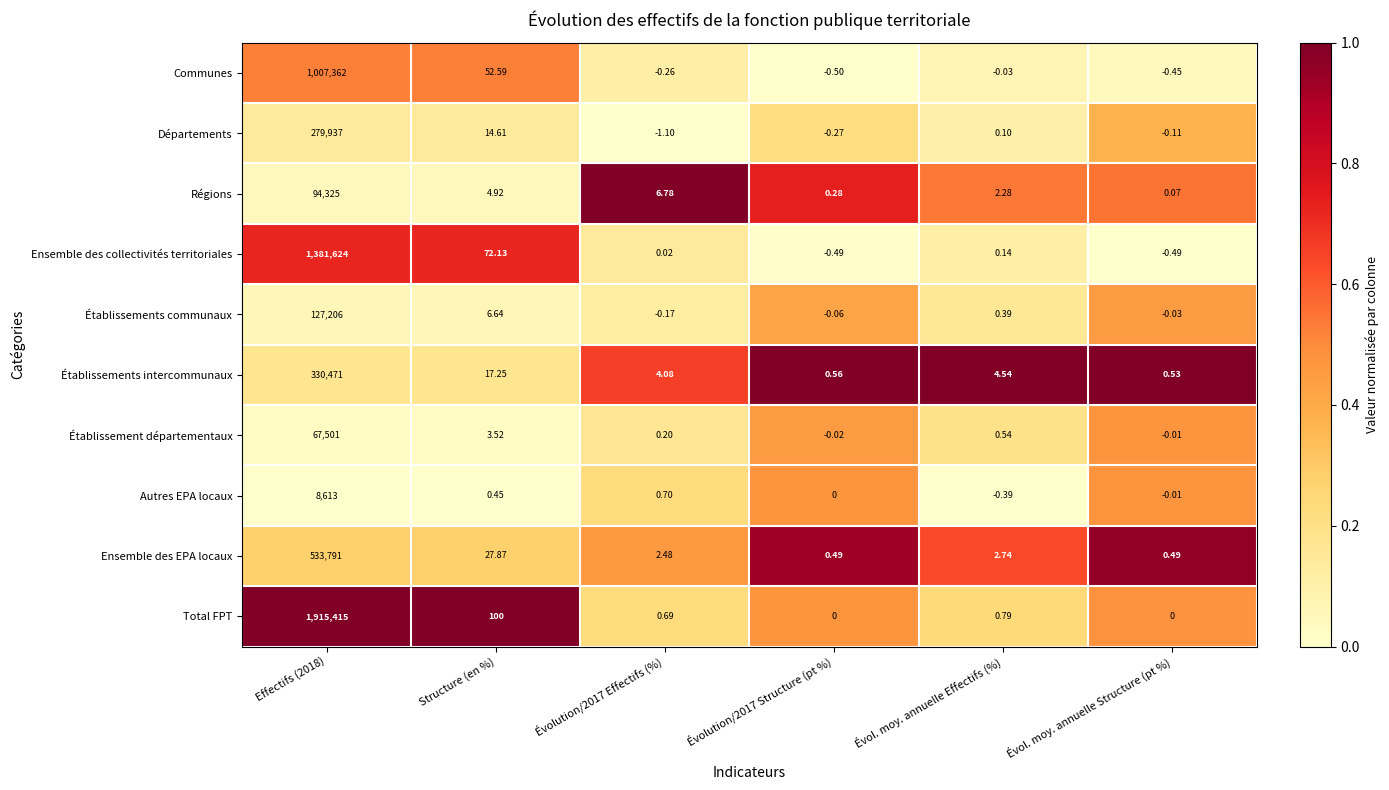

Which series has the largest total across all categories?

Total FPT